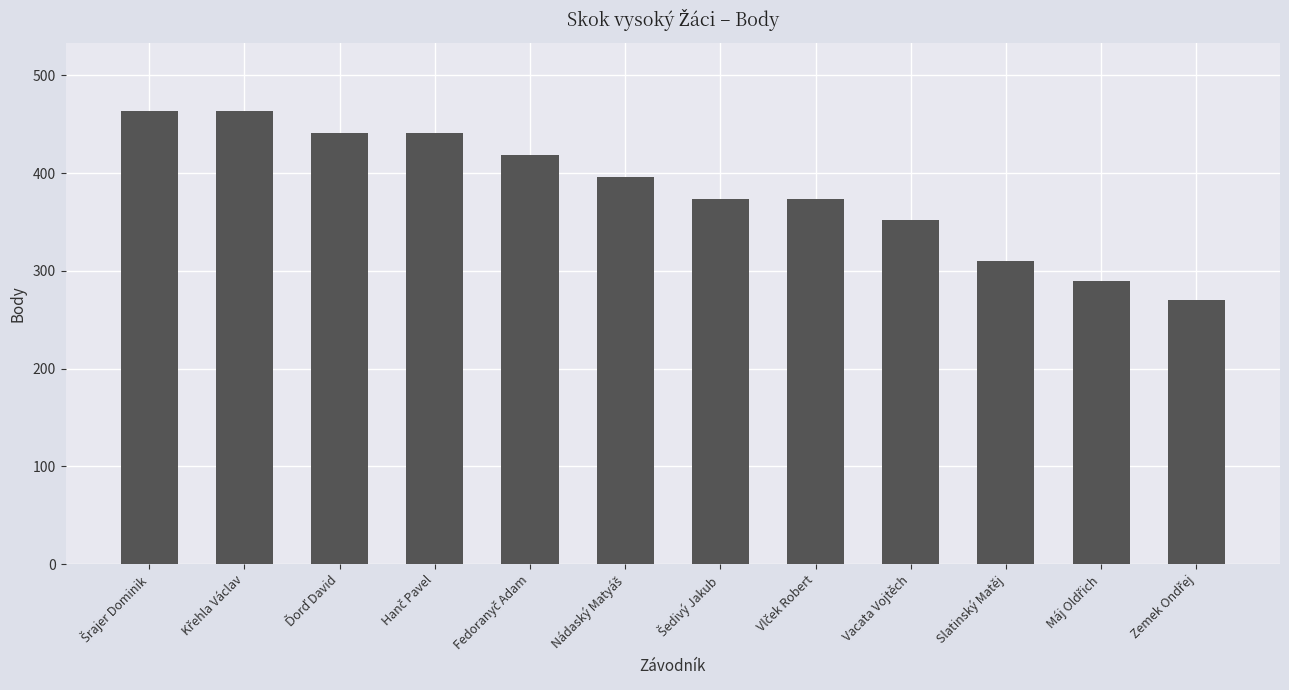

What is the difference between the second highest and second lowest values?

174